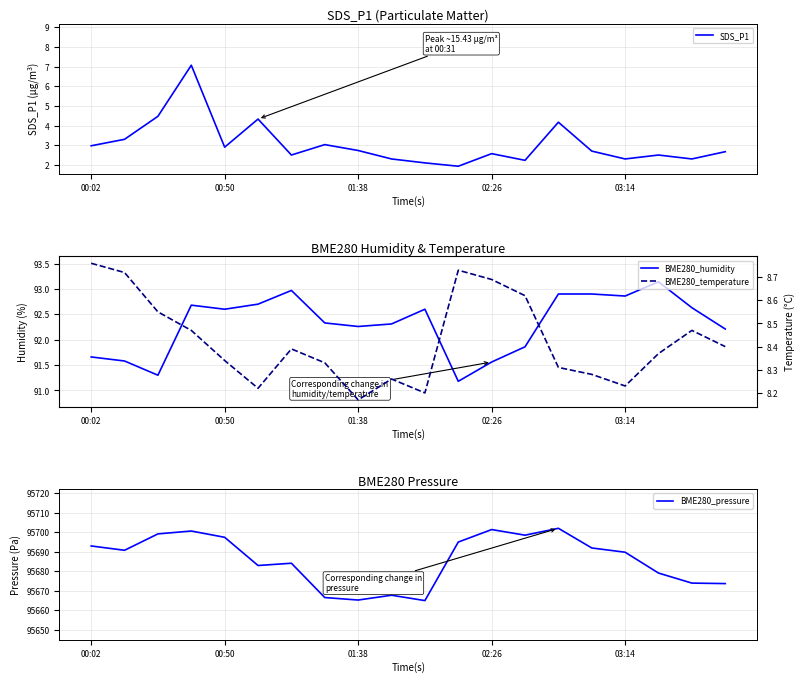

What is the minimum value for SDS_P1?

1.9